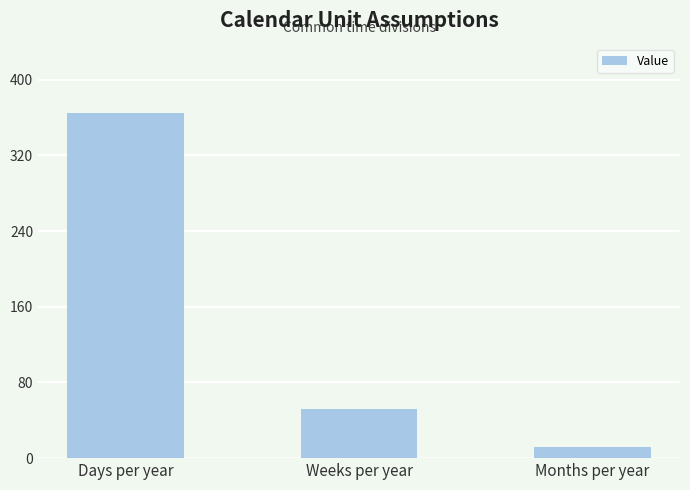

How many categories are shown in the chart?

3